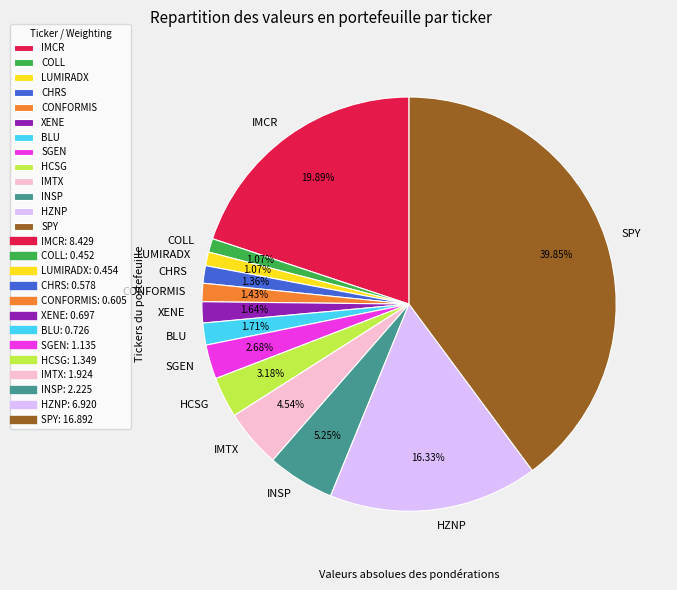

Is there a majority slice in this chart?

No